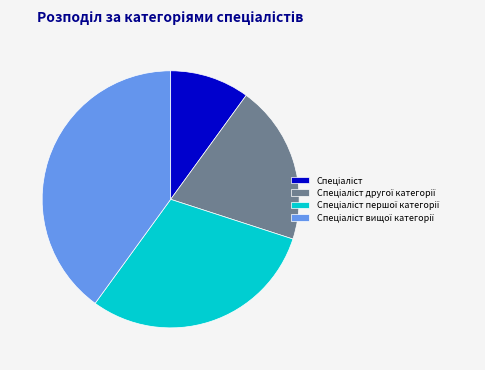

Is there a majority slice in this chart?

No